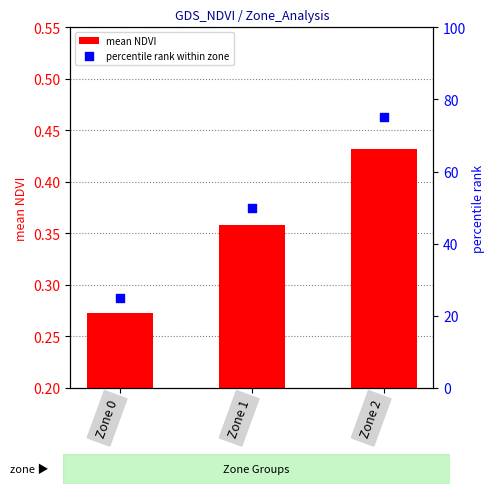

Which series reaches the maximum Y coordinate?

percentile rank within zone